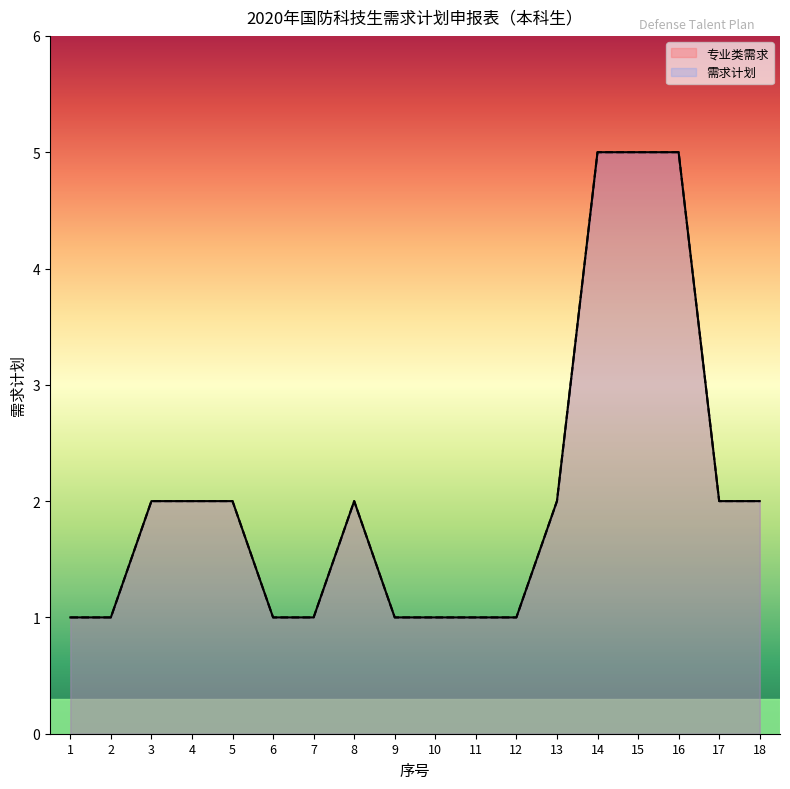

What is the minimum value shown in the chart?

1